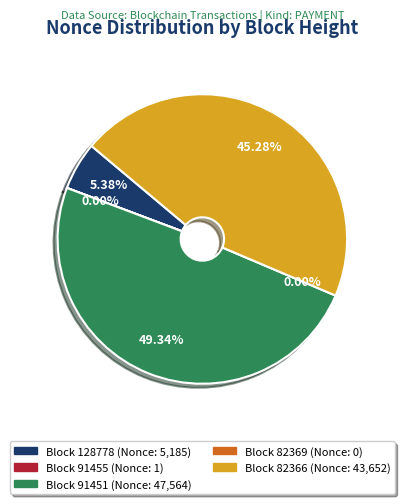

What is the change in value from 91455 to 82369?

-1